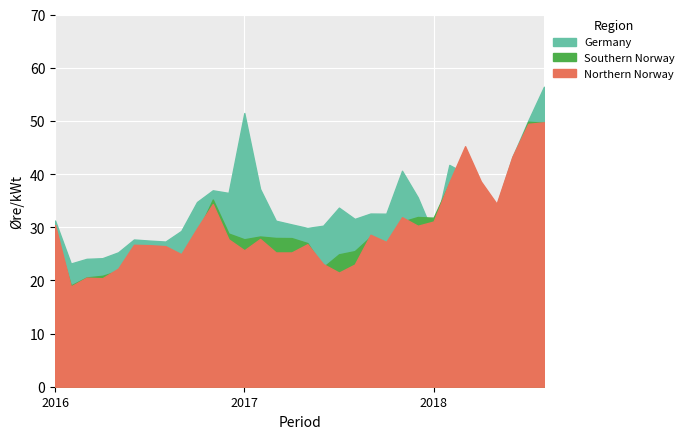

Reading right to left, list all the values displayed in this chart.

Northern Norway: 49.7	49.4	43.3	34.4	38.6	45.2	38.4	31.1	30.3	31.9	27.2	28.6	23.0	21.5	23.1	26.8	25.2	25.2	27.8	25.7	27.7	34.4	29.8	24.9	26.4	26.6	26.7	22.2	20.4	20.5	18.9	30.4
Southern Norway: 49.6	49.8	42.6	32.4	38.0	42.6	38.2	31.8	31.9	31.0	26.1	28.2	25.5	24.9	22.5	27.0	27.9	28.0	28.2	27.7	28.8	35.2	28.8	21.1	20.2	21.7	22.7	21.8	20.9	20.6	19.0	29.1
Germany: 56.4	50.0	43.2	34.1	33.5	40.1	41.7	28.6	35.6	40.6	32.5	32.6	31.6	33.7	30.3	29.9	30.5	31.2	37.2	51.5	36.5	36.9	34.7	29.3	27.3	27.5	27.7	25.3	24.2	24.1	23.2	31.2